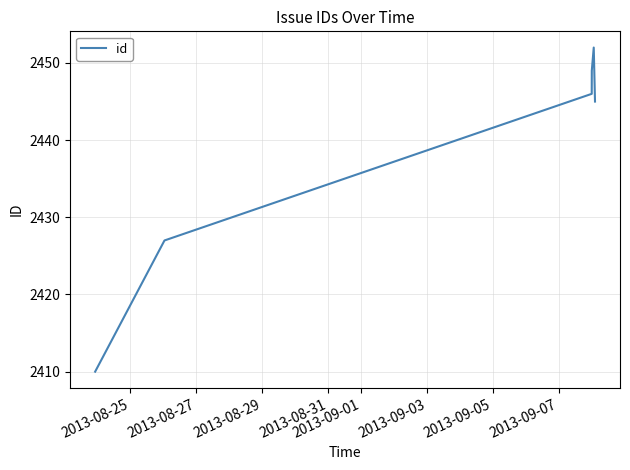

What is the smallest value displayed?

2410